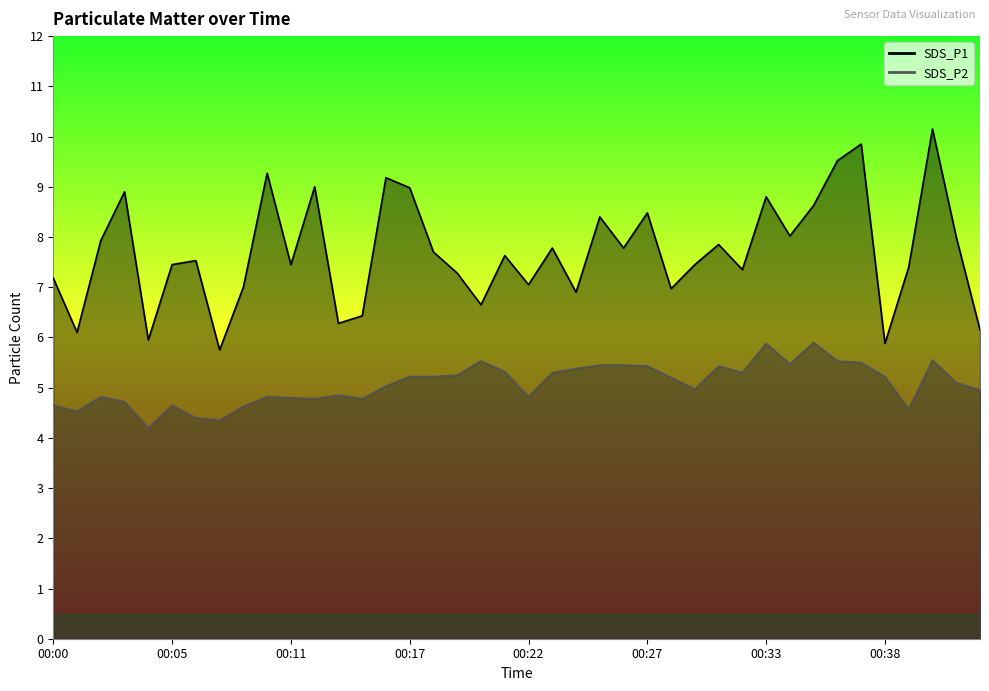

At which label does SDS_P2 first exceed 5?

00:16